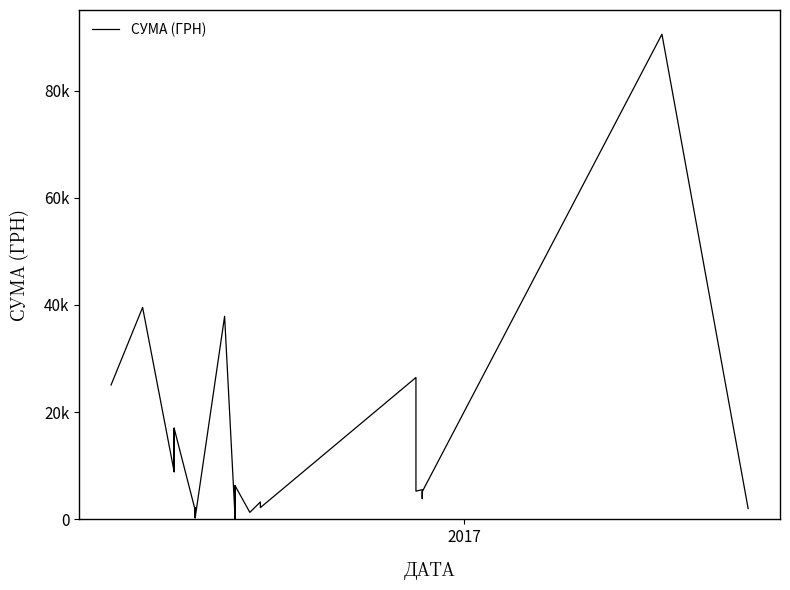

How many data points are above 2174?

20